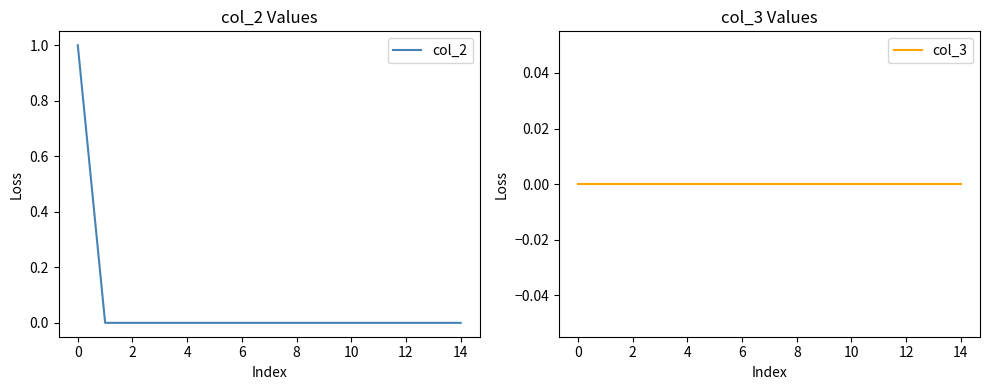

What are all the series names shown in the legend?

col_2, col_3